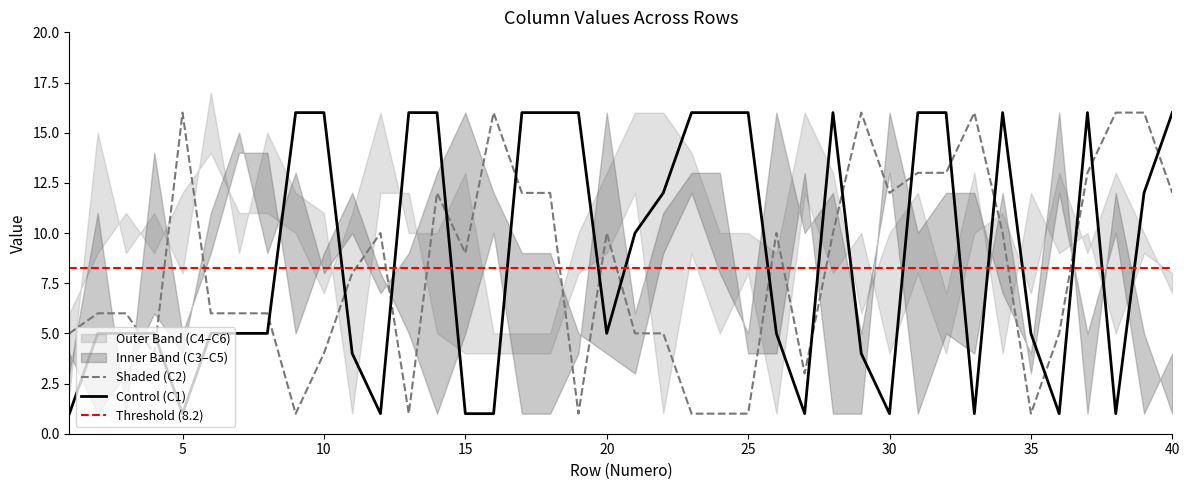

Which series ends up on top after the final intersection of C3 and C4?

C4